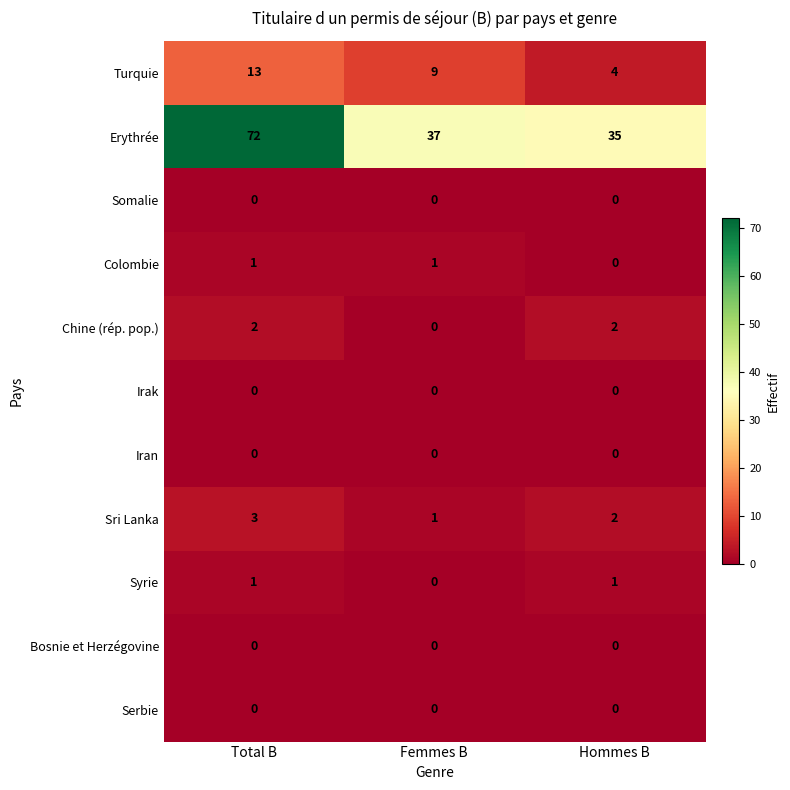

What is the total value across all series at Total B?

92